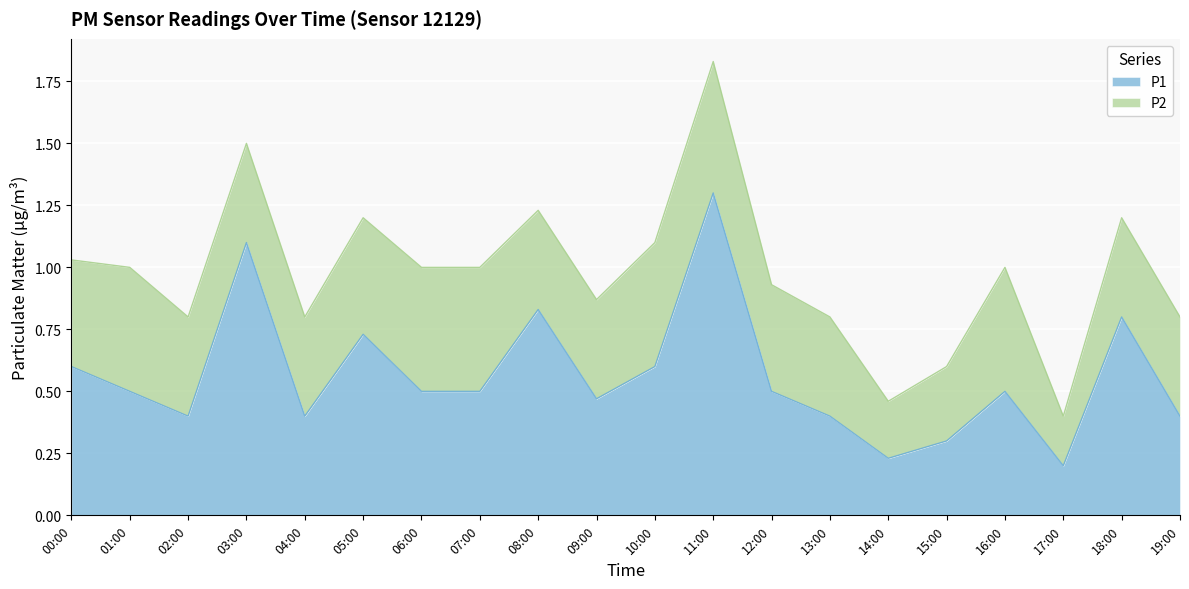

What is the difference between the maximum and minimum values?

1.1